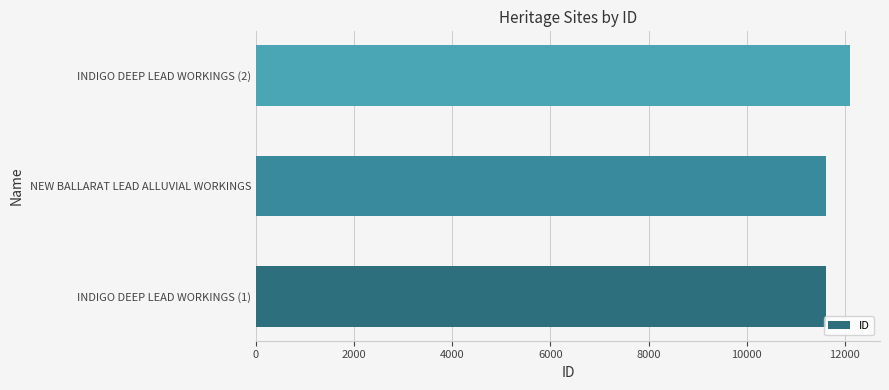

Is it true that the value at NEW BALLARAT LEAD ALLUVIAL WORKINGS is 5511?

False